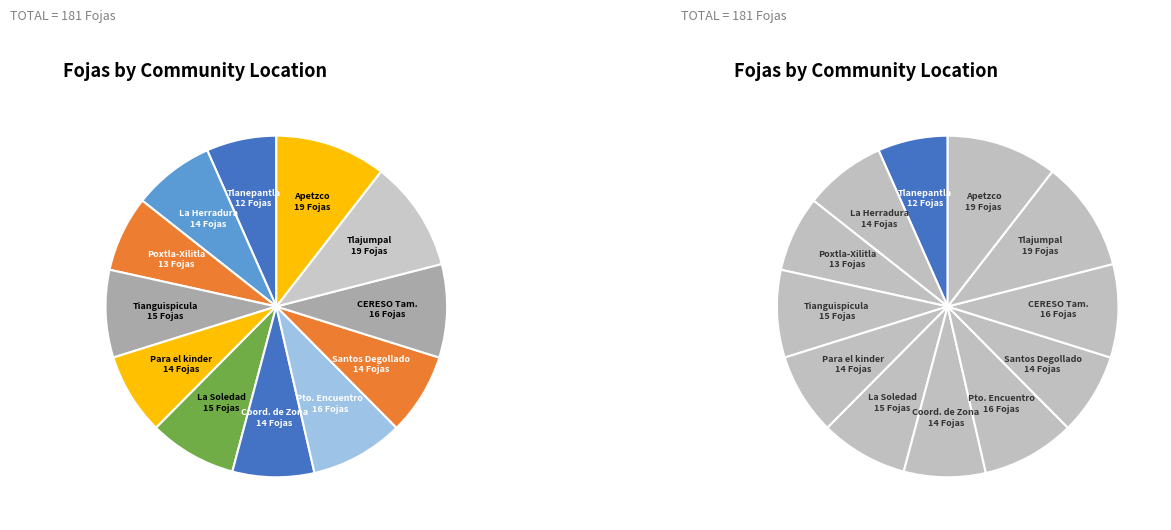

Count the number of slices in the pie.

12